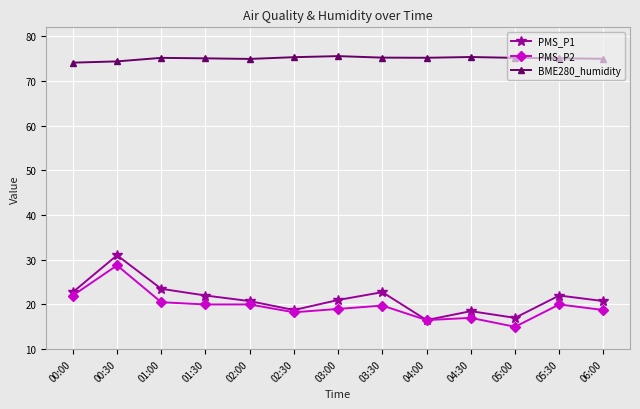

What is the maximum value for PMS_P1?

31.0